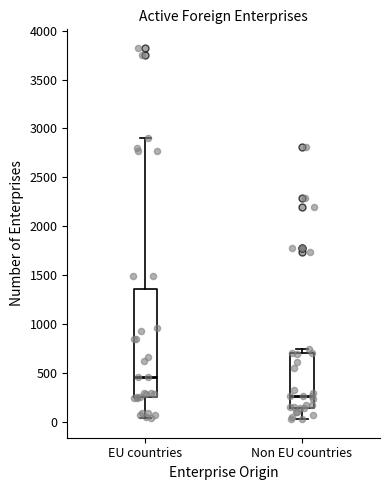

Reading left to right, read every box against the y-axis: the position of its median line, the range the box covers, and the ends of its whiskers. The values are not printed on the chart, so give them approximately, as read against the axis.

EU countries: median 450, box 250 to 1350, whiskers 50 to 2900
Non EU countries: median 250, box 150 to 700, whiskers 50 to 750